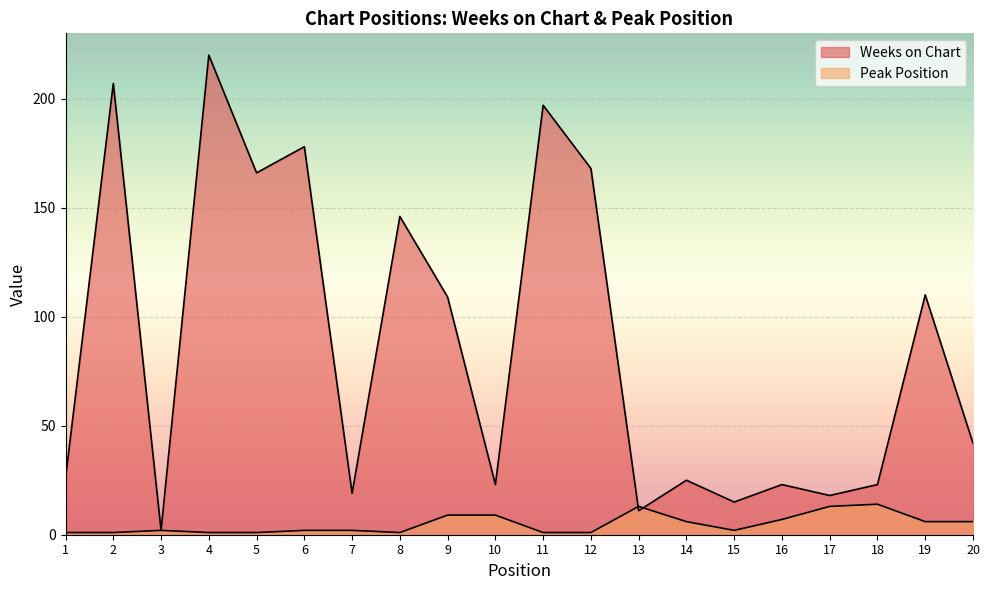

What is the sum of all Weeks on Chart values?

1728